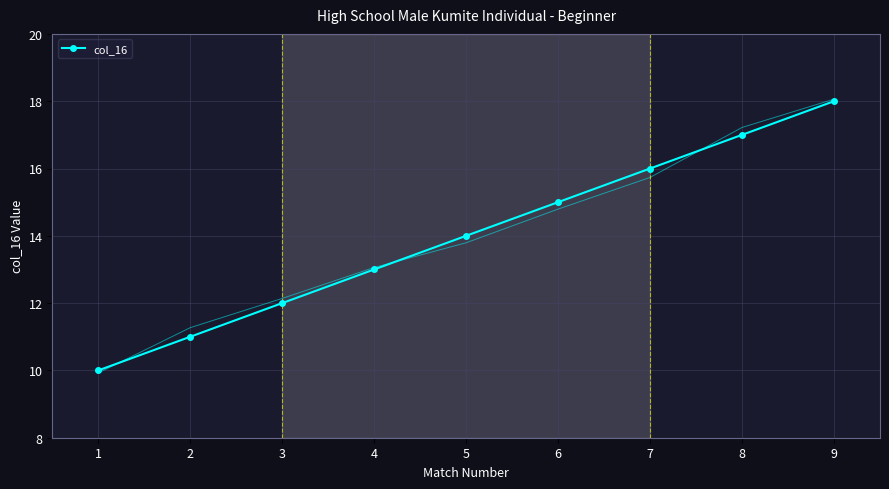

True or false: the data shows 15 at 6.

True